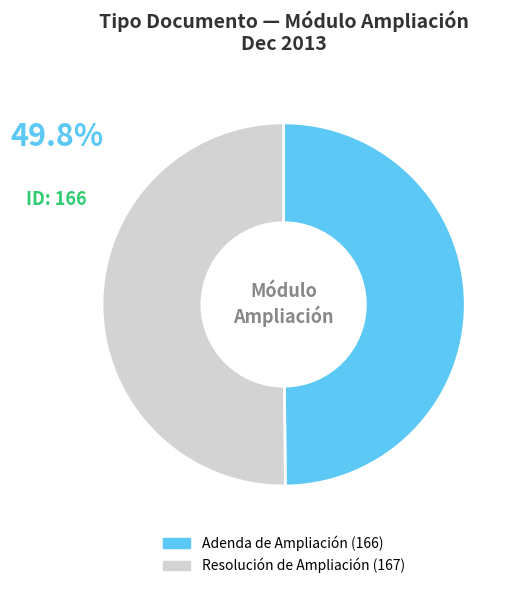

Is it true that Adenda de Ampliación (166) is 65% of the pie?

False